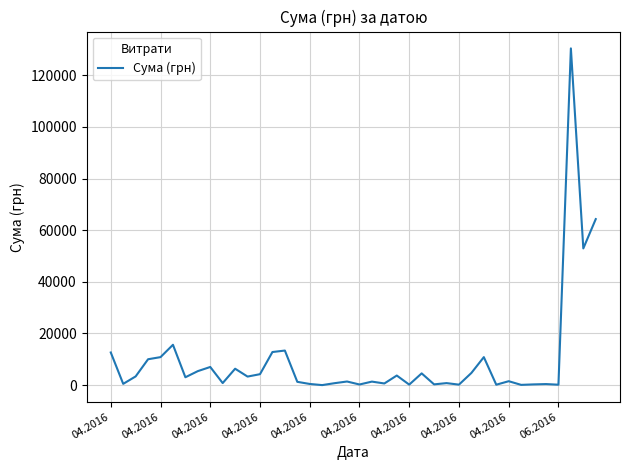

What is the difference between the maximum and minimum values?

130357.3